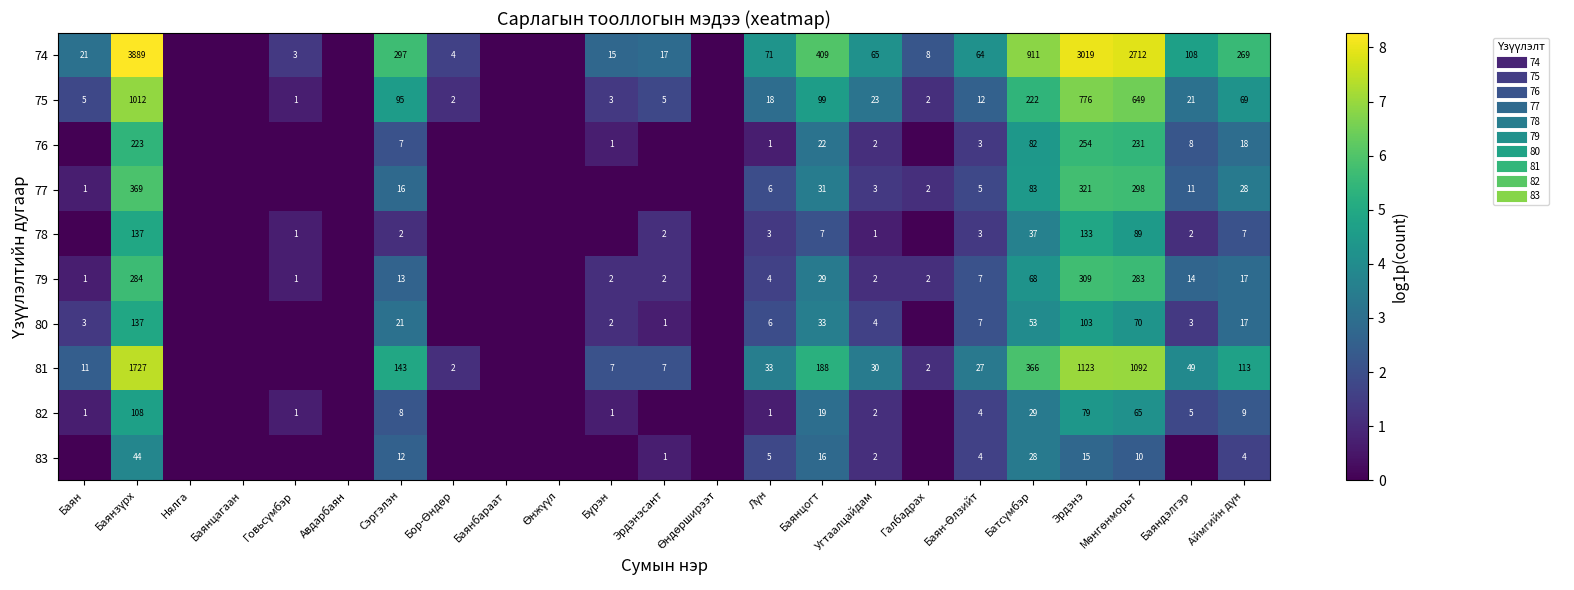

What is the difference between the maximum and minimum values in the 77 series?

5.9